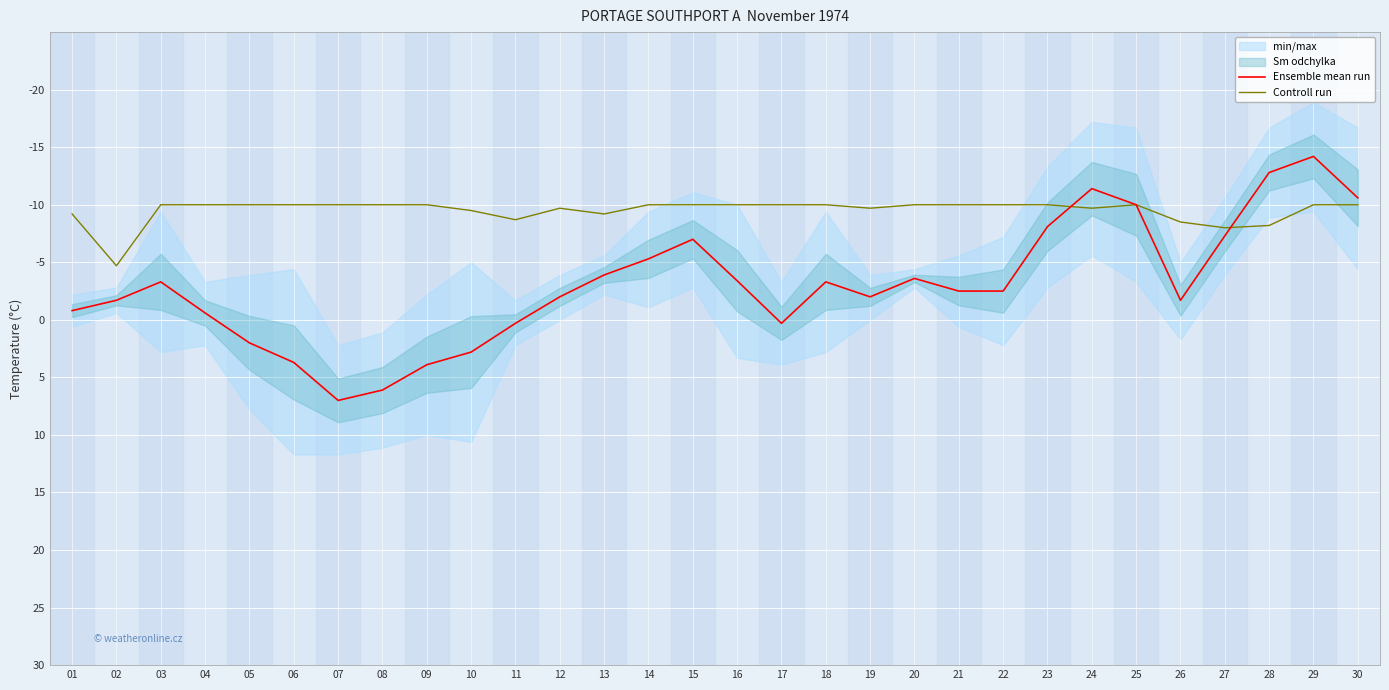

How many intersections are there between Controll run and Ensemble mean run?

2